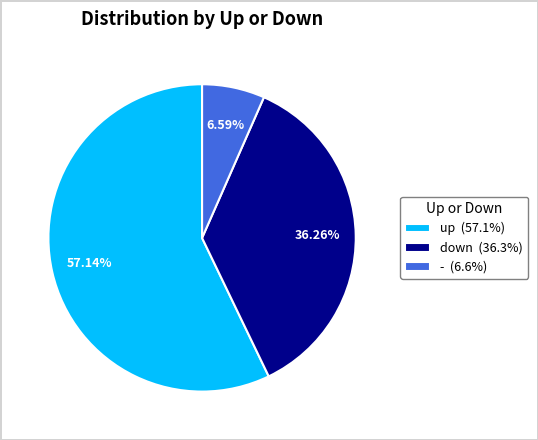

Which slice is the largest?

up